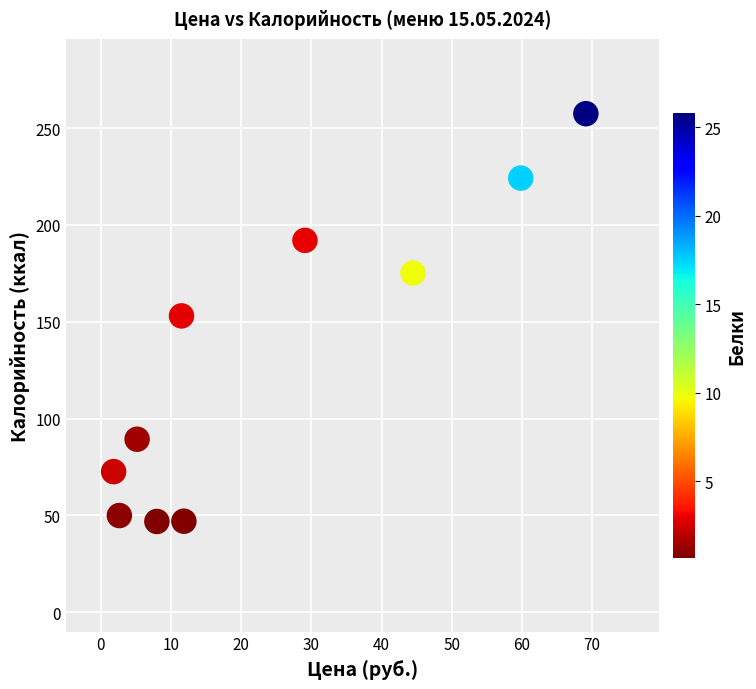

What is the range of X values (max minus min)?

67.3